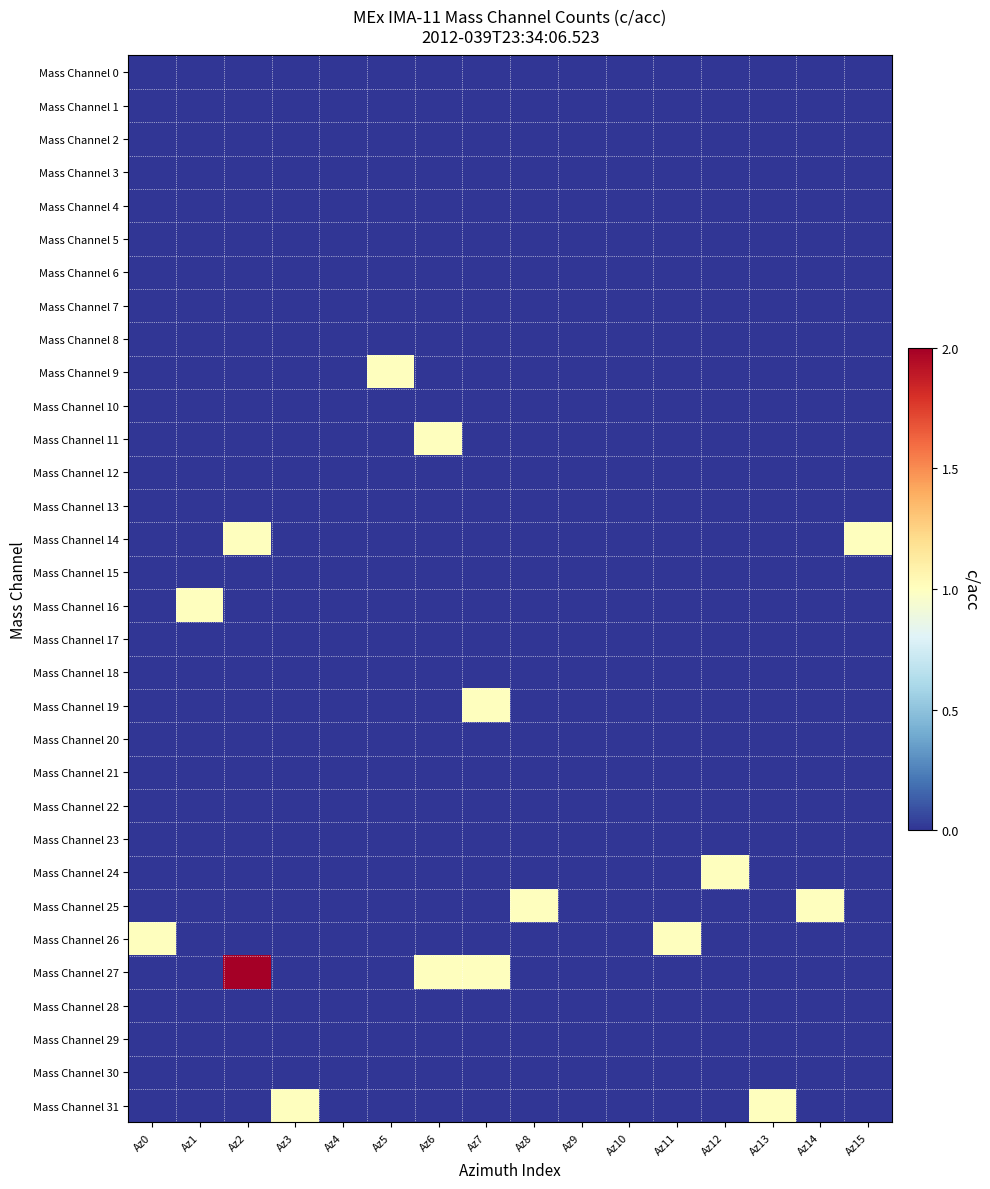

Reading right to left, list all the values displayed in this chart.

Mass Channel 0: Az15=0	Az14=0	Az13=0	Az12=0	Az11=0	Az10=0	Az9=0	Az8=0	Az7=0	Az6=0	Az5=0	Az4=0	Az3=0	Az2=0	Az1=0	Az0=0
Mass Channel 1: Az15=0	Az14=0	Az13=0	Az12=0	Az11=0	Az10=0	Az9=0	Az8=0	Az7=0	Az6=0	Az5=0	Az4=0	Az3=0	Az2=0	Az1=0	Az0=0
Mass Channel 2: Az15=0	Az14=0	Az13=0	Az12=0	Az11=0	Az10=0	Az9=0	Az8=0	Az7=0	Az6=0	Az5=0	Az4=0	Az3=0	Az2=0	Az1=0	Az0=0
Mass Channel 3: Az15=0	Az14=0	Az13=0	Az12=0	Az11=0	Az10=0	Az9=0	Az8=0	Az7=0	Az6=0	Az5=0	Az4=0	Az3=0	Az2=0	Az1=0	Az0=0
Mass Channel 4: Az15=0	Az14=0	Az13=0	Az12=0	Az11=0	Az10=0	Az9=0	Az8=0	Az7=0	Az6=0	Az5=0	Az4=0	Az3=0	Az2=0	Az1=0	Az0=0
Mass Channel 5: Az15=0	Az14=0	Az13=0	Az12=0	Az11=0	Az10=0	Az9=0	Az8=0	Az7=0	Az6=0	Az5=0	Az4=0	Az3=0	Az2=0	Az1=0	Az0=0
Mass Channel 6: Az15=0	Az14=0	Az13=0	Az12=0	Az11=0	Az10=0	Az9=0	Az8=0	Az7=0	Az6=0	Az5=0	Az4=0	Az3=0	Az2=0	Az1=0	Az0=0
Mass Channel 7: Az15=0	Az14=0	Az13=0	Az12=0	Az11=0	Az10=0	Az9=0	Az8=0	Az7=0	Az6=0	Az5=0	Az4=0	Az3=0	Az2=0	Az1=0	Az0=0
Mass Channel 8: Az15=0	Az14=0	Az13=0	Az12=0	Az11=0	Az10=0	Az9=0	Az8=0	Az7=0	Az6=0	Az5=0	Az4=0	Az3=0	Az2=0	Az1=0	Az0=0
Mass Channel 9: Az15=0	Az14=0	Az13=0	Az12=0	Az11=0	Az10=0	Az9=0	Az8=0	Az7=0	Az6=0	Az5=1	Az4=0	Az3=0	Az2=0	Az1=0	Az0=0
Mass Channel 10: Az15=0	Az14=0	Az13=0	Az12=0	Az11=0	Az10=0	Az9=0	Az8=0	Az7=0	Az6=0	Az5=0	Az4=0	Az3=0	Az2=0	Az1=0	Az0=0
Mass Channel 11: Az15=0	Az14=0	Az13=0	Az12=0	Az11=0	Az10=0	Az9=0	Az8=0	Az7=0	Az6=1	Az5=0	Az4=0	Az3=0	Az2=0	Az1=0	Az0=0
Mass Channel 12: Az15=0	Az14=0	Az13=0	Az12=0	Az11=0	Az10=0	Az9=0	Az8=0	Az7=0	Az6=0	Az5=0	Az4=0	Az3=0	Az2=0	Az1=0	Az0=0
Mass Channel 13: Az15=0	Az14=0	Az13=0	Az12=0	Az11=0	Az10=0	Az9=0	Az8=0	Az7=0	Az6=0	Az5=0	Az4=0	Az3=0	Az2=0	Az1=0	Az0=0
Mass Channel 14: Az15=1	Az14=0	Az13=0	Az12=0	Az11=0	Az10=0	Az9=0	Az8=0	Az7=0	Az6=0	Az5=0	Az4=0	Az3=0	Az2=1	Az1=0	Az0=0
Mass Channel 15: Az15=0	Az14=0	Az13=0	Az12=0	Az11=0	Az10=0	Az9=0	Az8=0	Az7=0	Az6=0	Az5=0	Az4=0	Az3=0	Az2=0	Az1=0	Az0=0
Mass Channel 16: Az15=0	Az14=0	Az13=0	Az12=0	Az11=0	Az10=0	Az9=0	Az8=0	Az7=0	Az6=0	Az5=0	Az4=0	Az3=0	Az2=0	Az1=1	Az0=0
Mass Channel 17: Az15=0	Az14=0	Az13=0	Az12=0	Az11=0	Az10=0	Az9=0	Az8=0	Az7=0	Az6=0	Az5=0	Az4=0	Az3=0	Az2=0	Az1=0	Az0=0
Mass Channel 18: Az15=0	Az14=0	Az13=0	Az12=0	Az11=0	Az10=0	Az9=0	Az8=0	Az7=0	Az6=0	Az5=0	Az4=0	Az3=0	Az2=0	Az1=0	Az0=0
Mass Channel 19: Az15=0	Az14=0	Az13=0	Az12=0	Az11=0	Az10=0	Az9=0	Az8=0	Az7=1	Az6=0	Az5=0	Az4=0	Az3=0	Az2=0	Az1=0	Az0=0
Mass Channel 20: Az15=0	Az14=0	Az13=0	Az12=0	Az11=0	Az10=0	Az9=0	Az8=0	Az7=0	Az6=0	Az5=0	Az4=0	Az3=0	Az2=0	Az1=0	Az0=0
Mass Channel 21: Az15=0	Az14=0	Az13=0	Az12=0	Az11=0	Az10=0	Az9=0	Az8=0	Az7=0	Az6=0	Az5=0	Az4=0	Az3=0	Az2=0	Az1=0	Az0=0
Mass Channel 22: Az15=0	Az14=0	Az13=0	Az12=0	Az11=0	Az10=0	Az9=0	Az8=0	Az7=0	Az6=0	Az5=0	Az4=0	Az3=0	Az2=0	Az1=0	Az0=0
Mass Channel 23: Az15=0	Az14=0	Az13=0	Az12=0	Az11=0	Az10=0	Az9=0	Az8=0	Az7=0	Az6=0	Az5=0	Az4=0	Az3=0	Az2=0	Az1=0	Az0=0
Mass Channel 24: Az15=0	Az14=0	Az13=0	Az12=1	Az11=0	Az10=0	Az9=0	Az8=0	Az7=0	Az6=0	Az5=0	Az4=0	Az3=0	Az2=0	Az1=0	Az0=0
Mass Channel 25: Az15=0	Az14=1	Az13=0	Az12=0	Az11=0	Az10=0	Az9=0	Az8=1	Az7=0	Az6=0	Az5=0	Az4=0	Az3=0	Az2=0	Az1=0	Az0=0
Mass Channel 26: Az15=0	Az14=0	Az13=0	Az12=0	Az11=1	Az10=0	Az9=0	Az8=0	Az7=0	Az6=0	Az5=0	Az4=0	Az3=0	Az2=0	Az1=0	Az0=1
Mass Channel 27: Az15=0	Az14=0	Az13=0	Az12=0	Az11=0	Az10=0	Az9=0	Az8=0	Az7=1	Az6=1	Az5=0	Az4=0	Az3=0	Az2=2	Az1=0	Az0=0
Mass Channel 28: Az15=0	Az14=0	Az13=0	Az12=0	Az11=0	Az10=0	Az9=0	Az8=0	Az7=0	Az6=0	Az5=0	Az4=0	Az3=0	Az2=0	Az1=0	Az0=0
Mass Channel 29: Az15=0	Az14=0	Az13=0	Az12=0	Az11=0	Az10=0	Az9=0	Az8=0	Az7=0	Az6=0	Az5=0	Az4=0	Az3=0	Az2=0	Az1=0	Az0=0
Mass Channel 30: Az15=0	Az14=0	Az13=0	Az12=0	Az11=0	Az10=0	Az9=0	Az8=0	Az7=0	Az6=0	Az5=0	Az4=0	Az3=0	Az2=0	Az1=0	Az0=0
Mass Channel 31: Az15=0	Az14=0	Az13=1	Az12=0	Az11=0	Az10=0	Az9=0	Az8=0	Az7=0	Az6=0	Az5=0	Az4=0	Az3=1	Az2=0	Az1=0	Az0=0